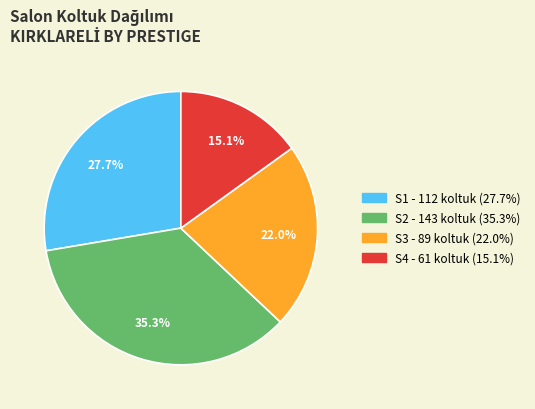

How many segments does this pie chart have?

4